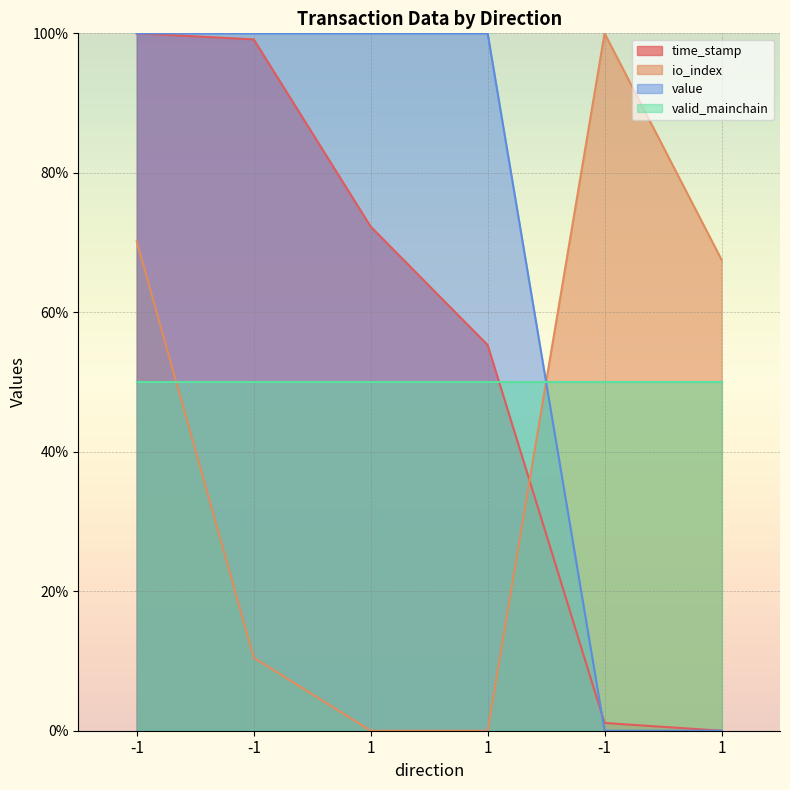

At which category is the sum across all series the highest?

-1